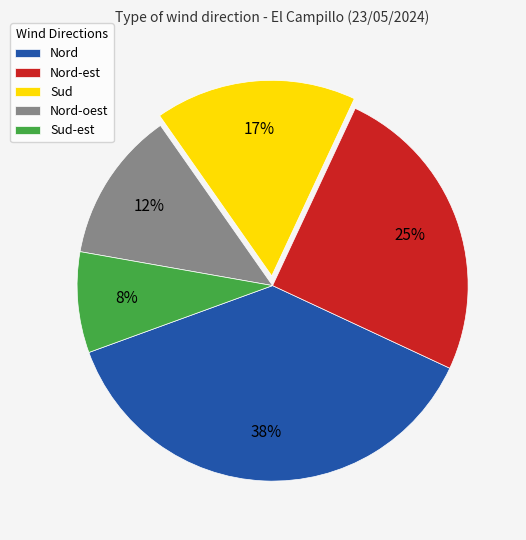

Does Sud account for over 50% of the chart?

No